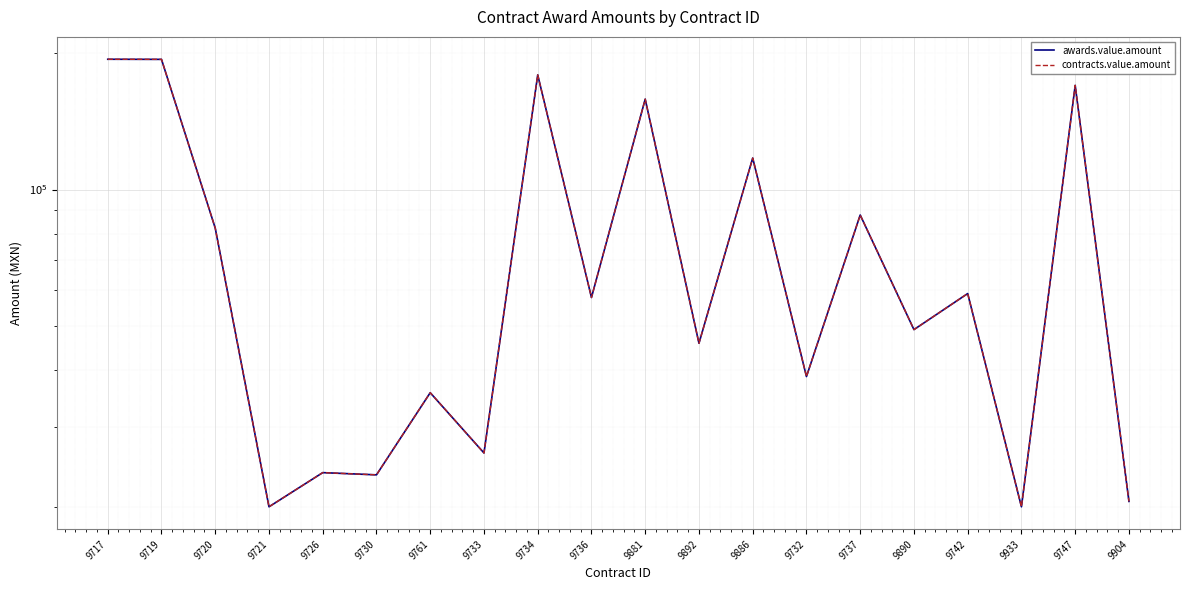

Reading left to right, extract all data points from this chart.

awards.value.amount: 193663.0	193563.0	82228.3	20000.0	23786.0	23520.0	35680.3	26280.0	178906.0	57835.0	158200.0	45851.6	117330.0	38724.0	87880.0	49140.0	59000.0	20000.0	169650.0	20555.6
contracts.value.amount: 193663.0	193563.0	82228.3	20000.0	23786.0	23520.0	35680.3	26280.0	178906.0	57835.0	158200.0	45851.6	117330.0	38724.0	87880.0	49140.0	59000.0	20000.0	169650.0	20555.6